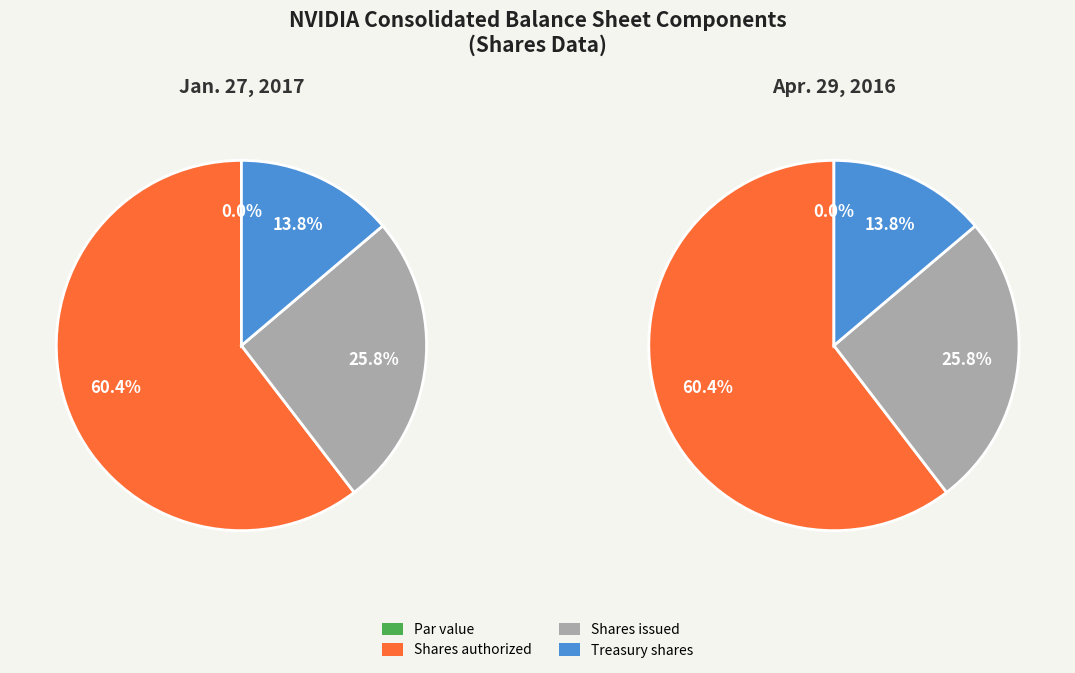

The Common stock, par value slice represents 0% of the pie. True or false?

True